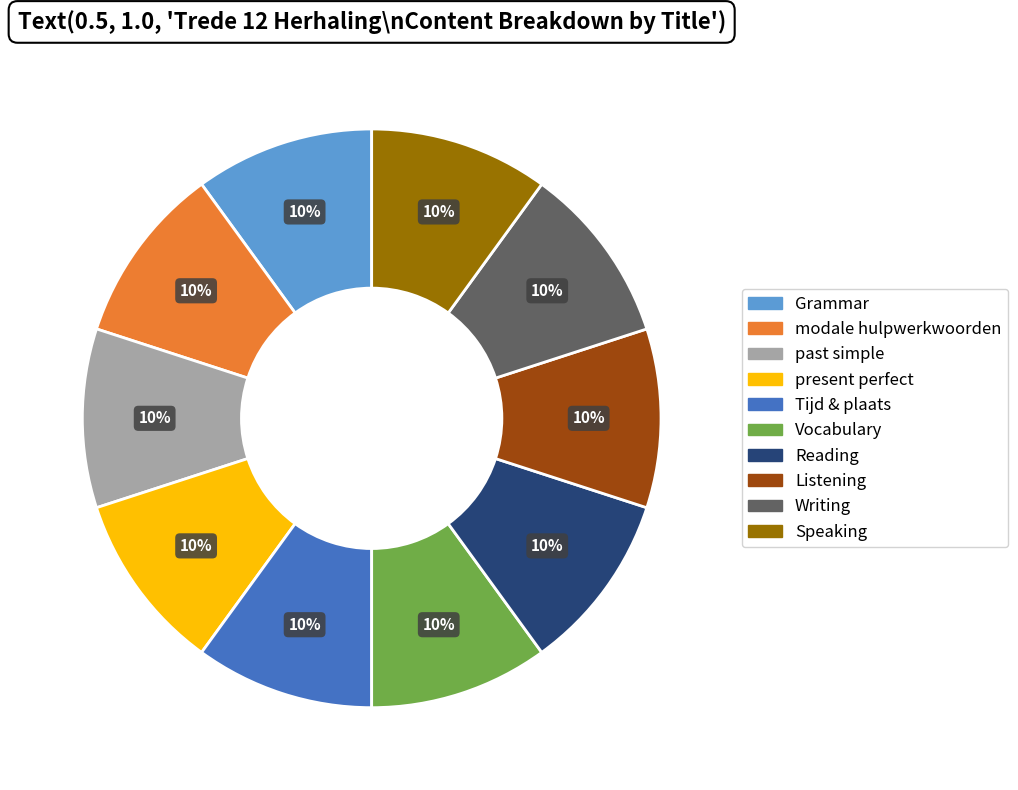

How many slices are in this pie chart?

10